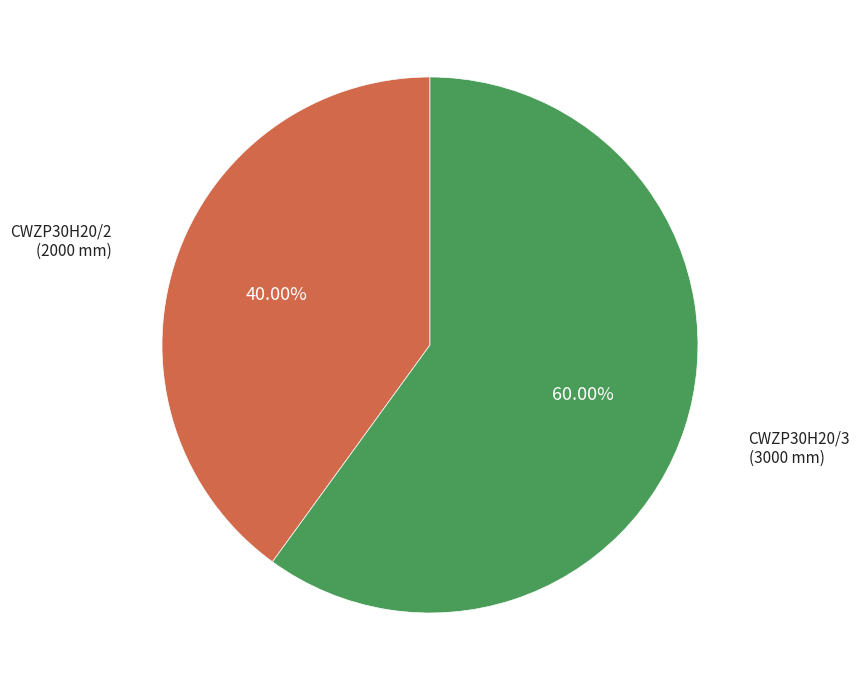

Is there any slice that represents more than half of the pie?

Yes